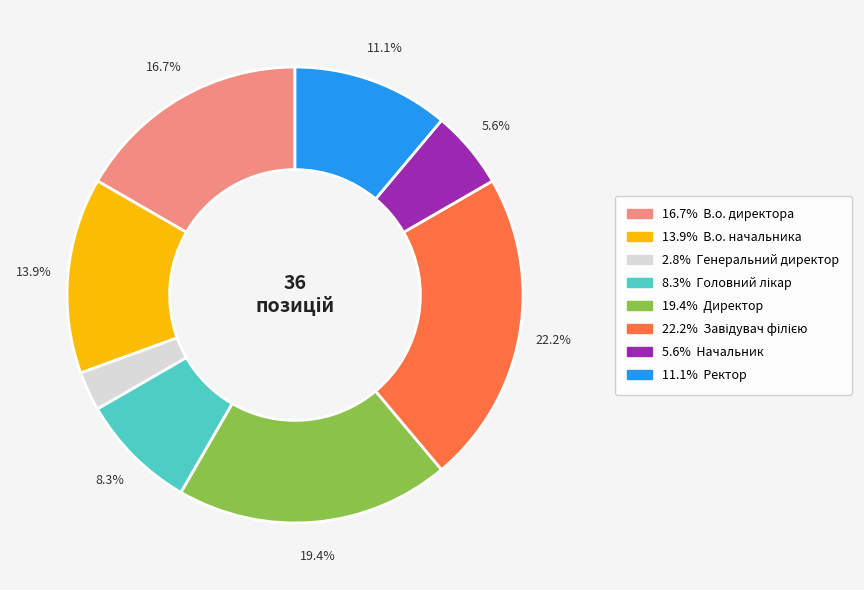

Is there any slice that represents more than half of the pie?

No